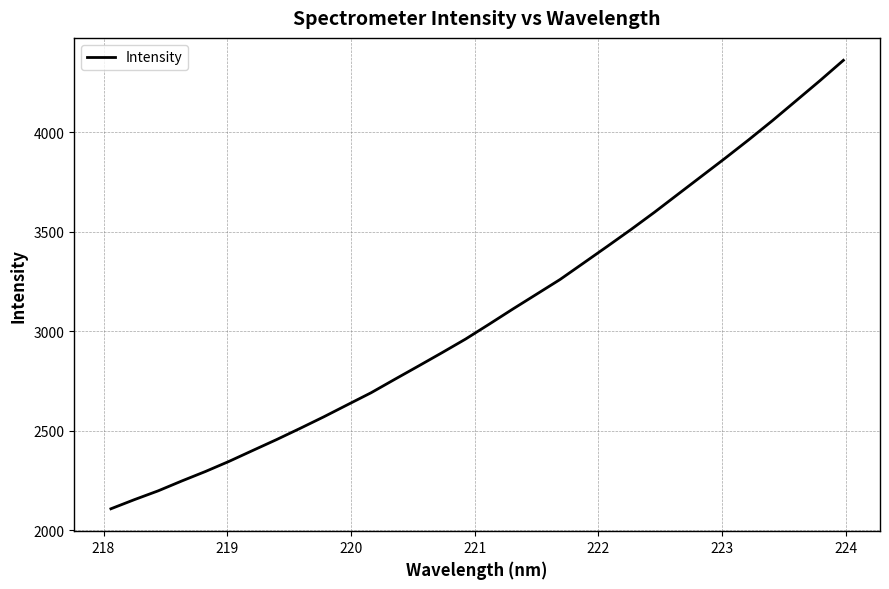

What is the difference between the maximum and minimum values?

2252.3